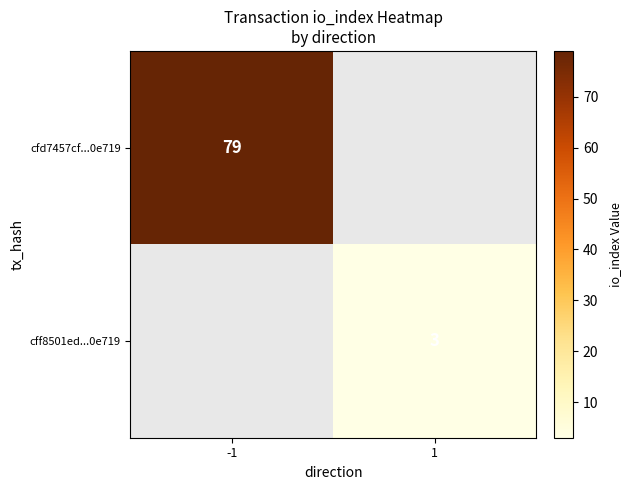

The cfd7457cf...0e719 series shows 79 at -1. True or false?

True